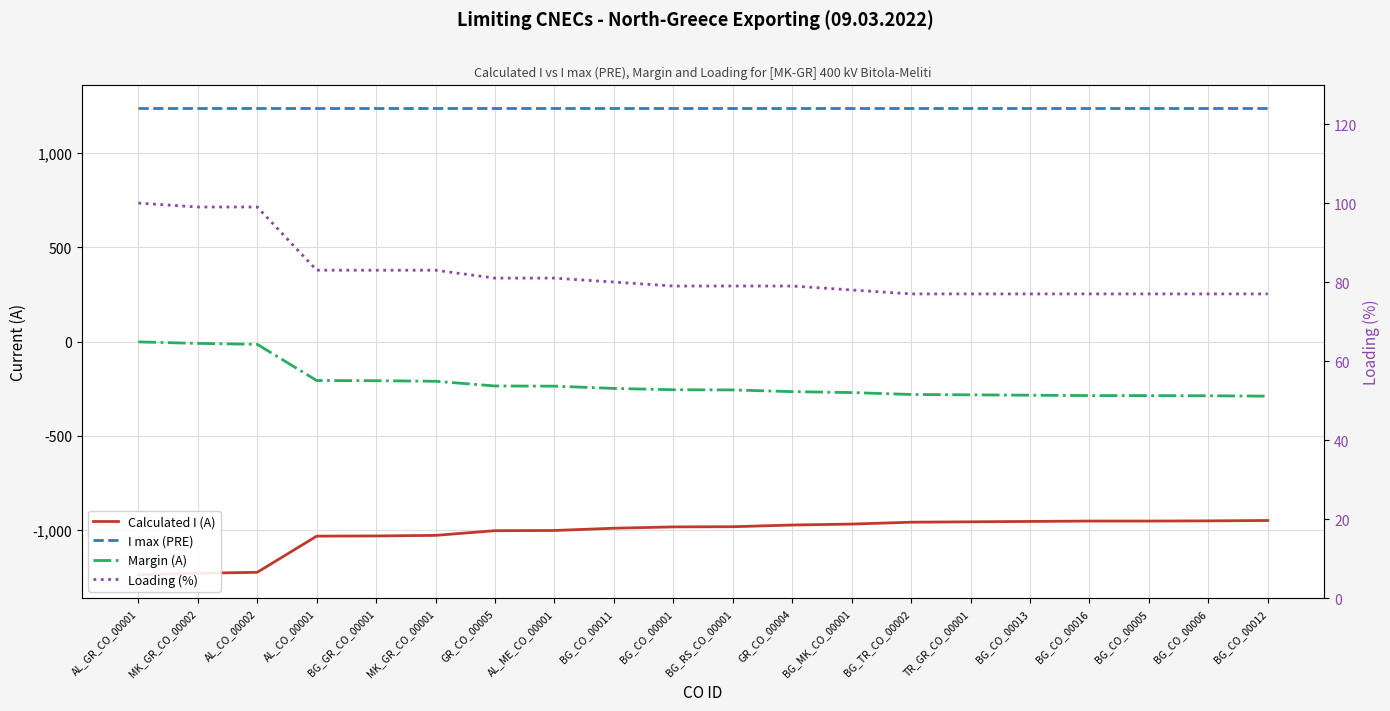

What is the label of the 5th point from the right?

BG_CO_00013